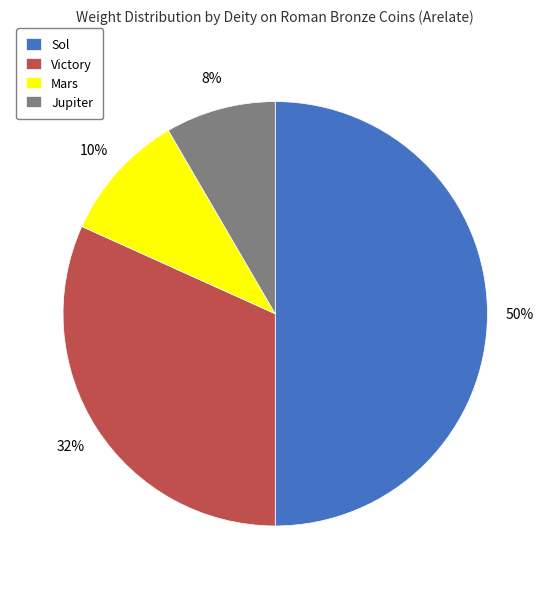

What is the largest slice in the pie chart?

Sol